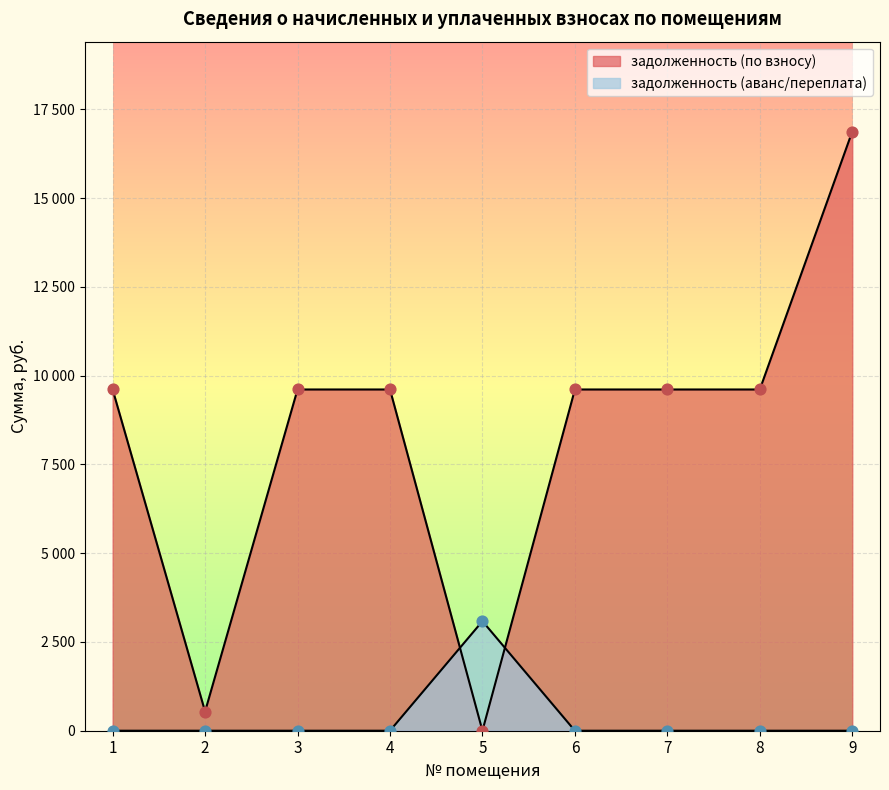

What is the total value across all series at 2?

540.6